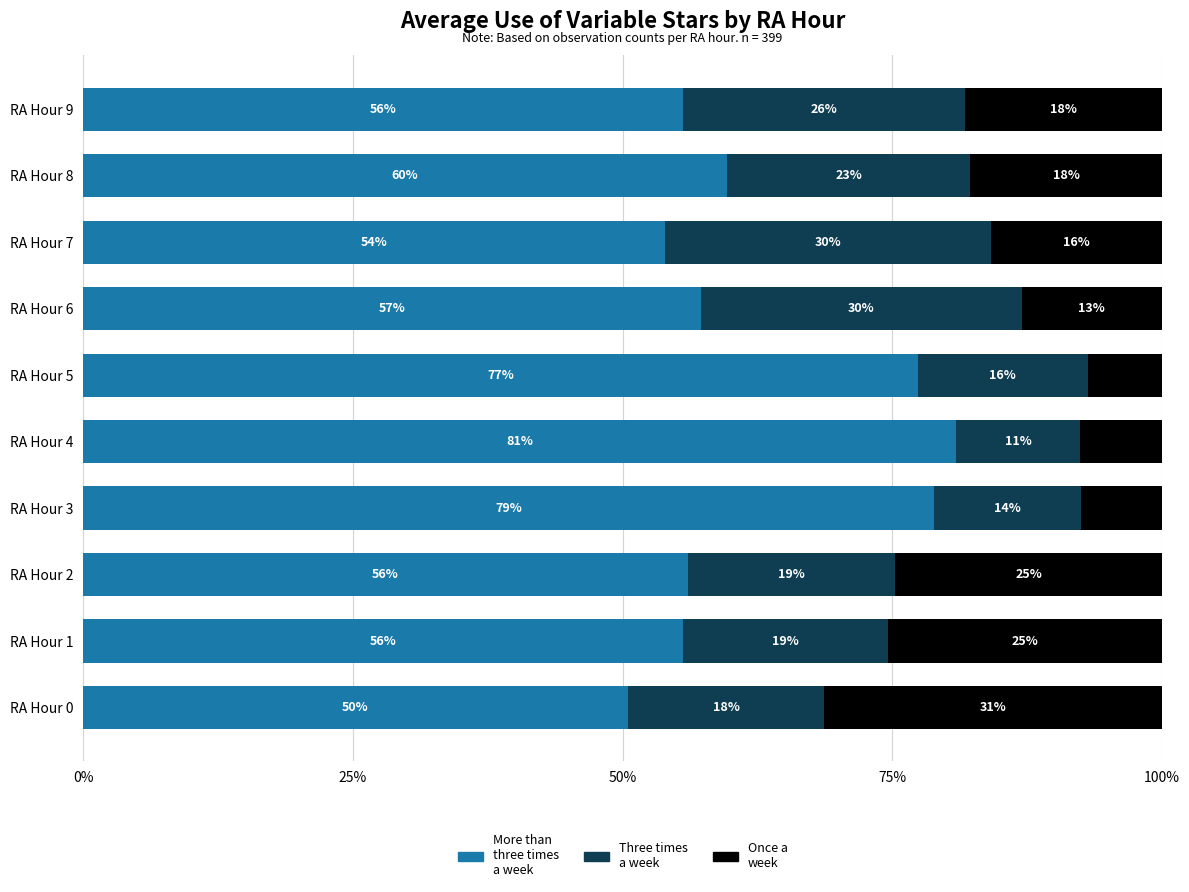

What are all the series names shown in the legend?

More than three times a week, Three times a week, Once a week